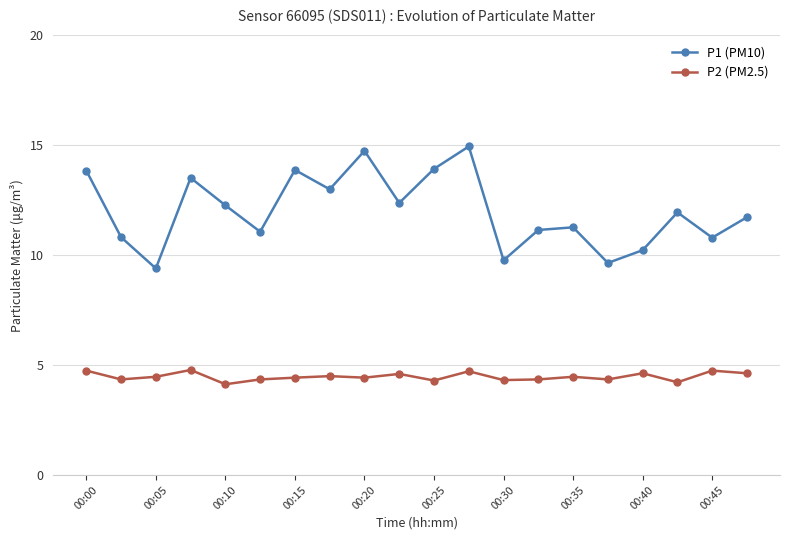

What is the minimum value for P1 (PM10)?

9.4